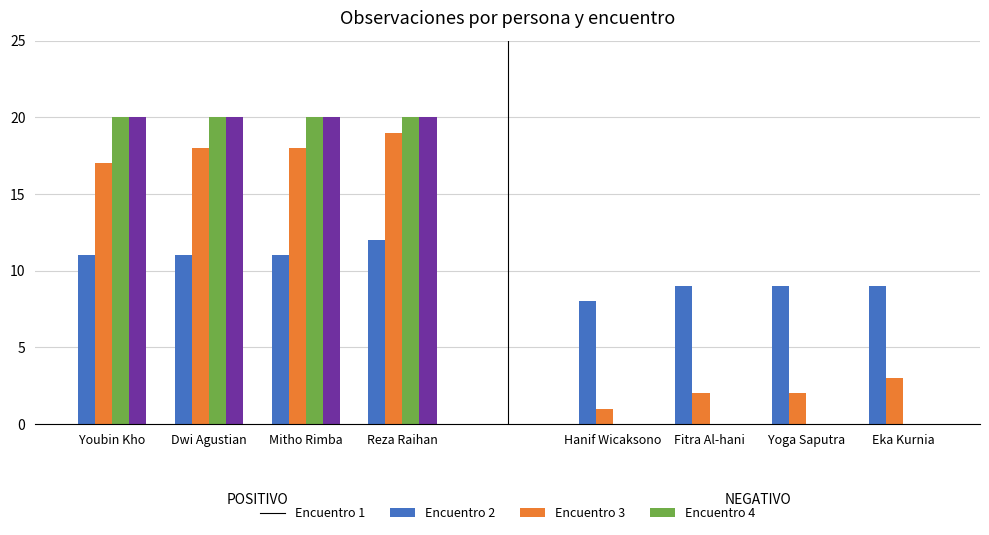

What is the total value across all series at Dwi Agustian?

69